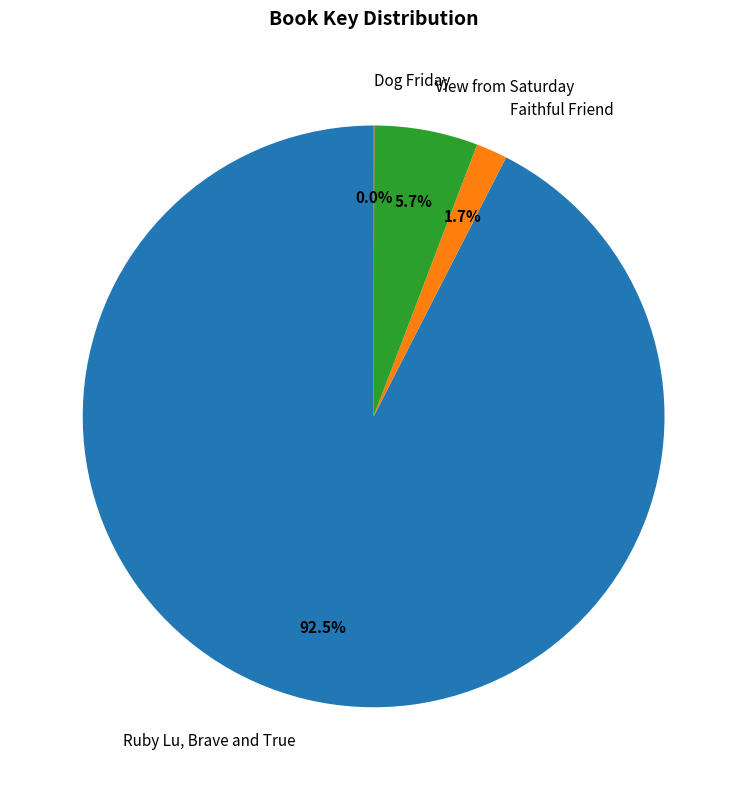

Which slice is the largest?

Ruby Lu, Brave and True